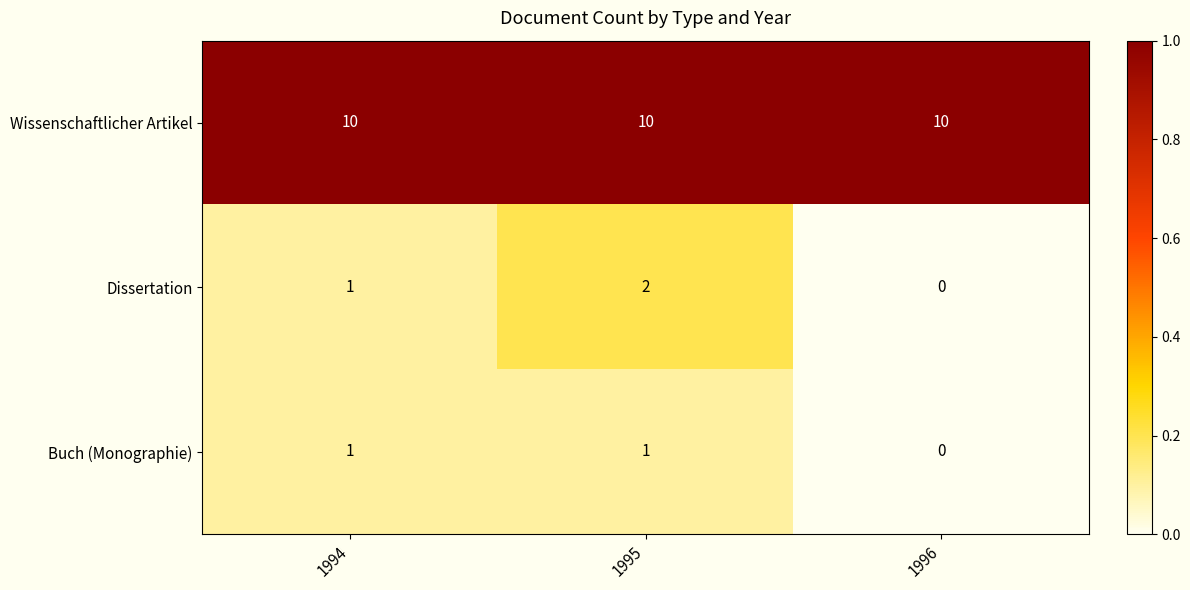

Reading right to left, transcribe all the data shown in this chart.

Wissenschaftlicher Artikel: 10	10	10
Dissertation: 0	2	1
Buch (Monographie): 0	1	1